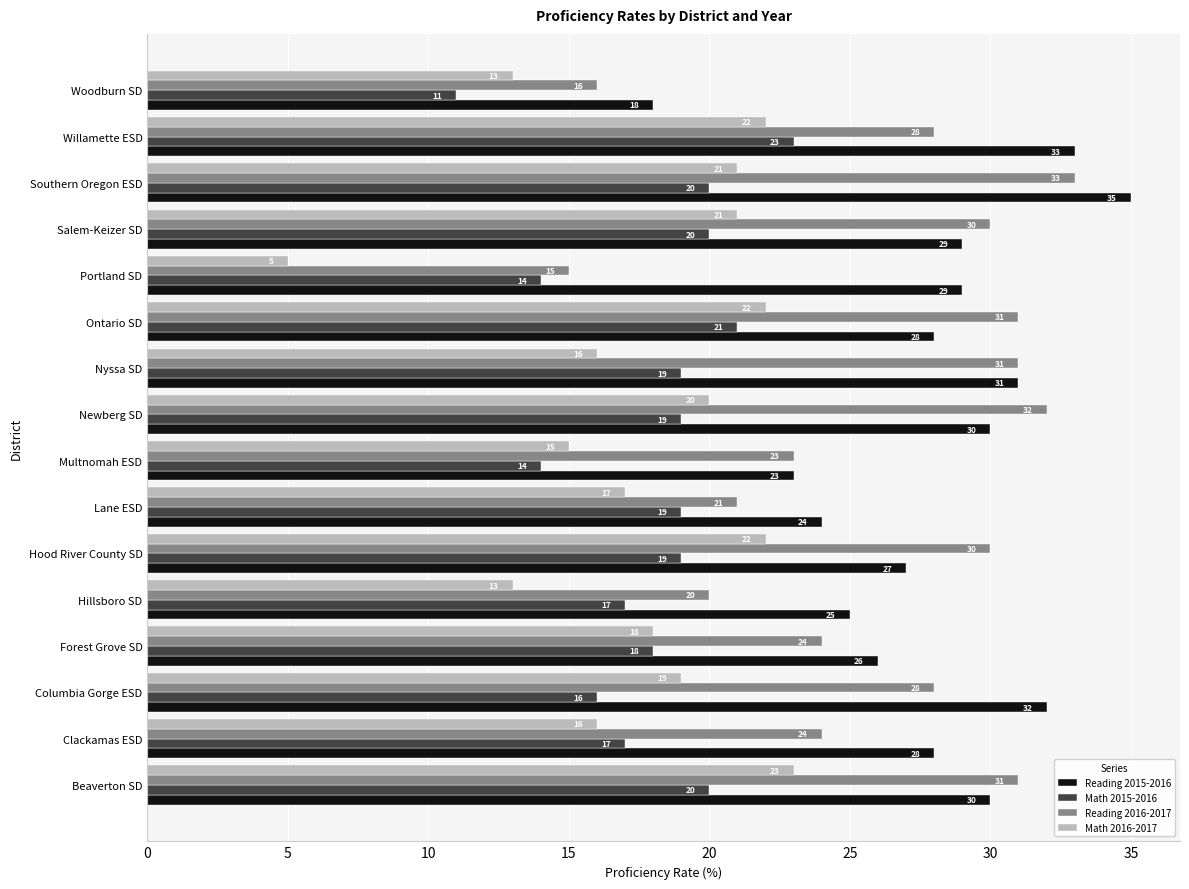

Is the value of Reading 2016-2017 at Willamette ESD greater than the value of Reading 2015-2016 at Hillsboro SD?

Yes